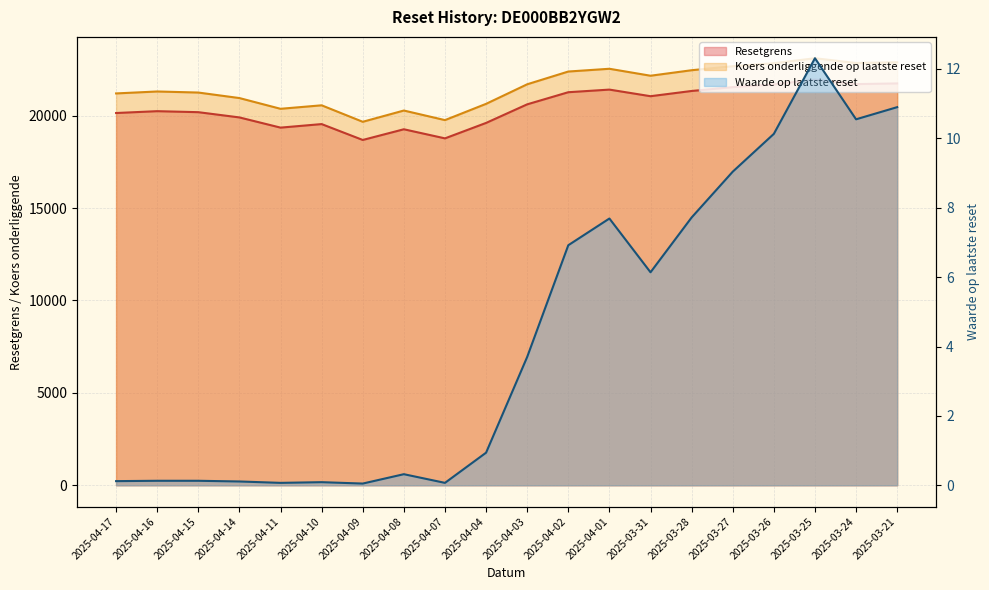

True or false: Waarde op laatste reset and Resetgrens cross at least once.

False